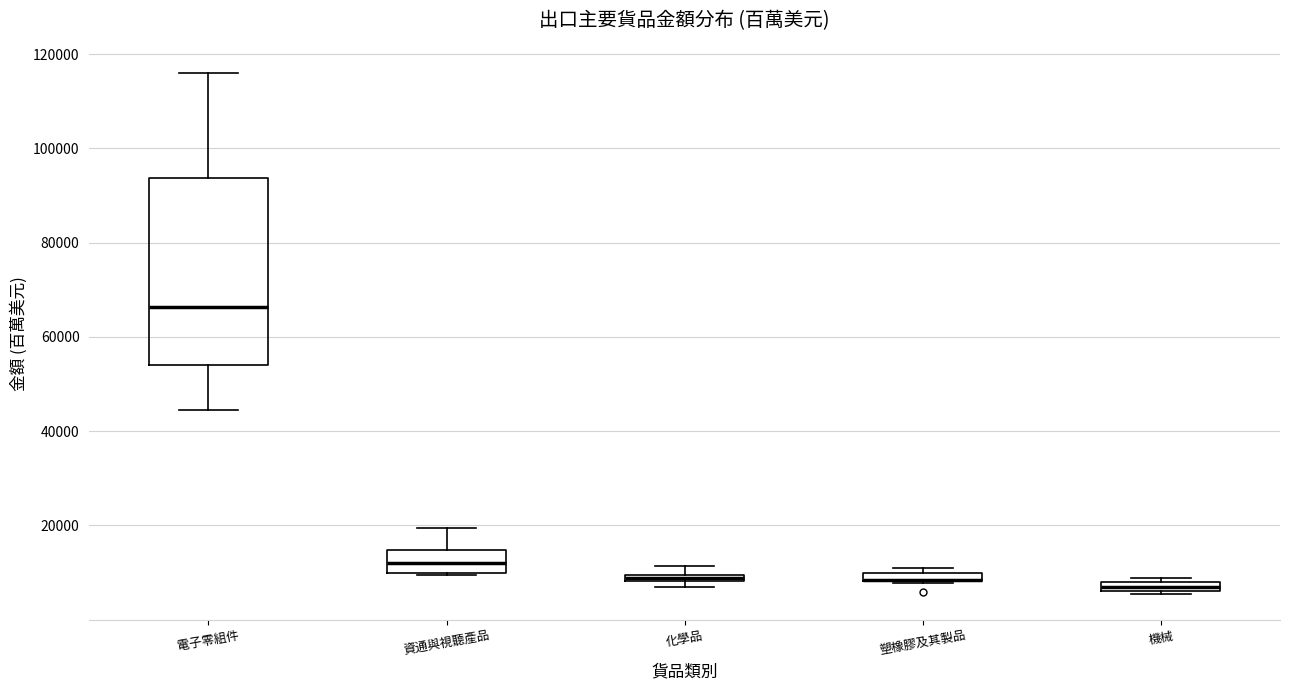

Where is the lower edge of the box for 資通與視聽產品 on the y-axis? The values are not printed on the chart, so give them approximately, as read against the axis.

10000